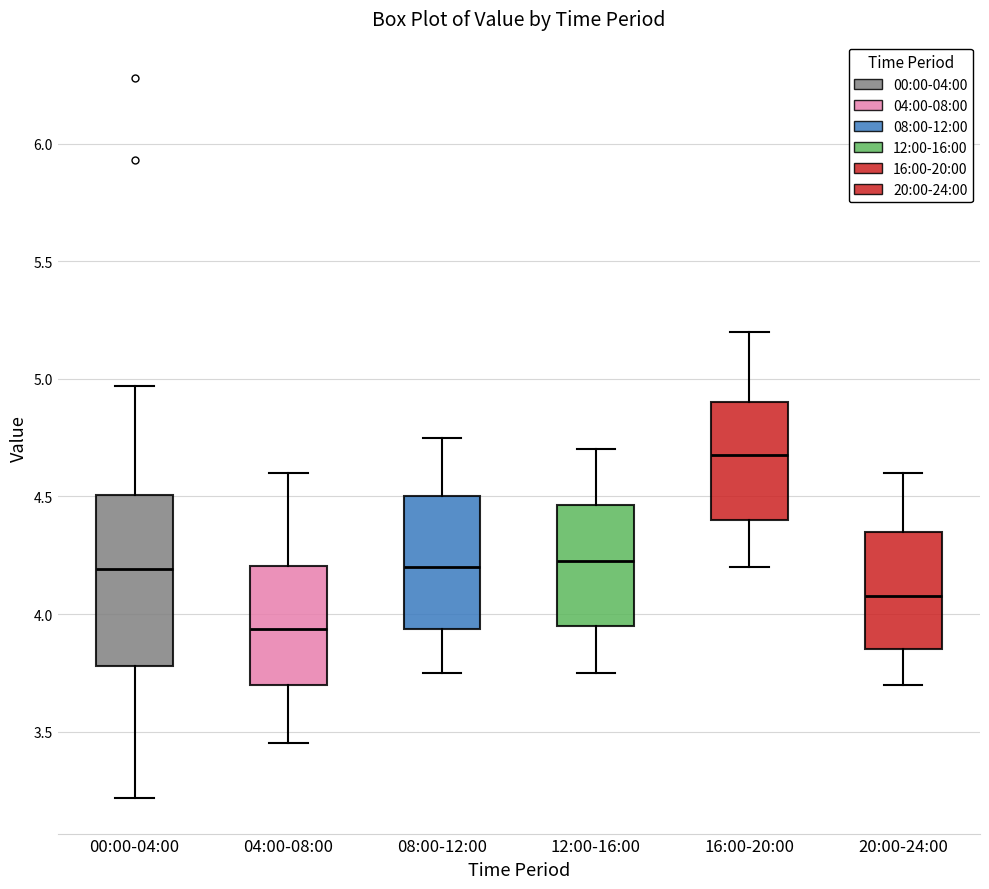

Comparing the boxes themselves (not the whiskers), which one is the tallest?

00:00-04:00